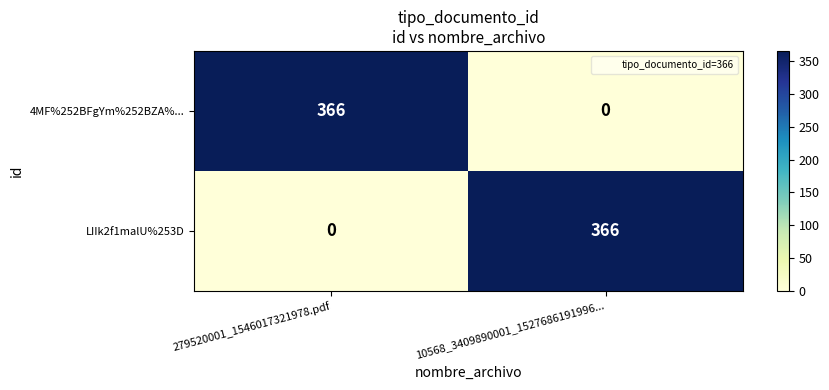

What is the sum of the LIIk2f1malU%253D values at 10568_3409890001_1527686191996... and 279520001_1546017321978.pdf?

366